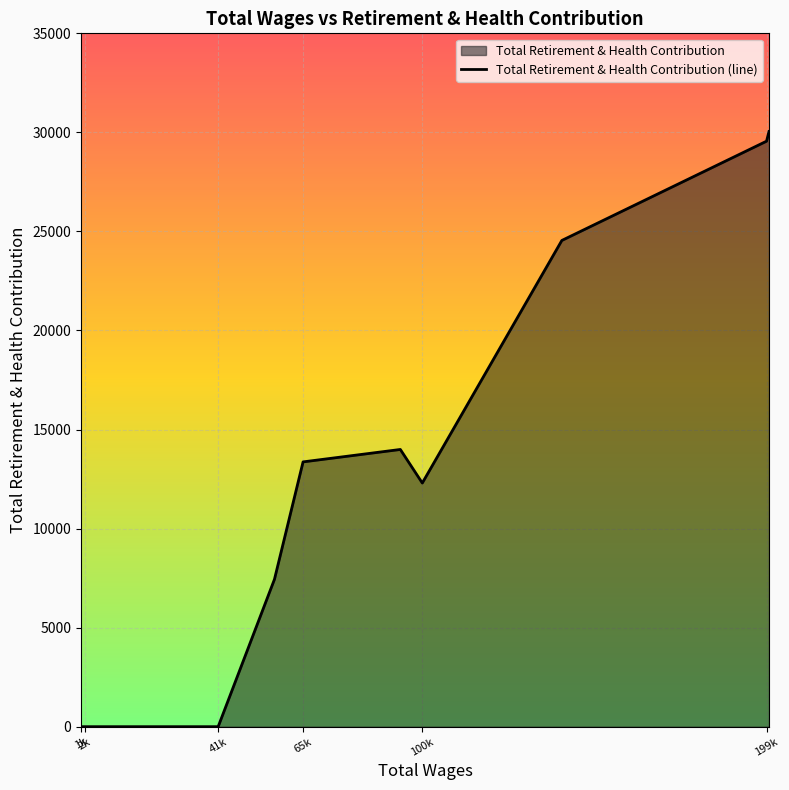

Does the chart display data point markers on the line(s)?

No